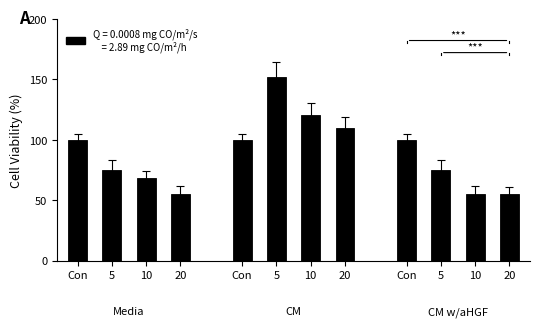

Where does the data first go above 100?

5